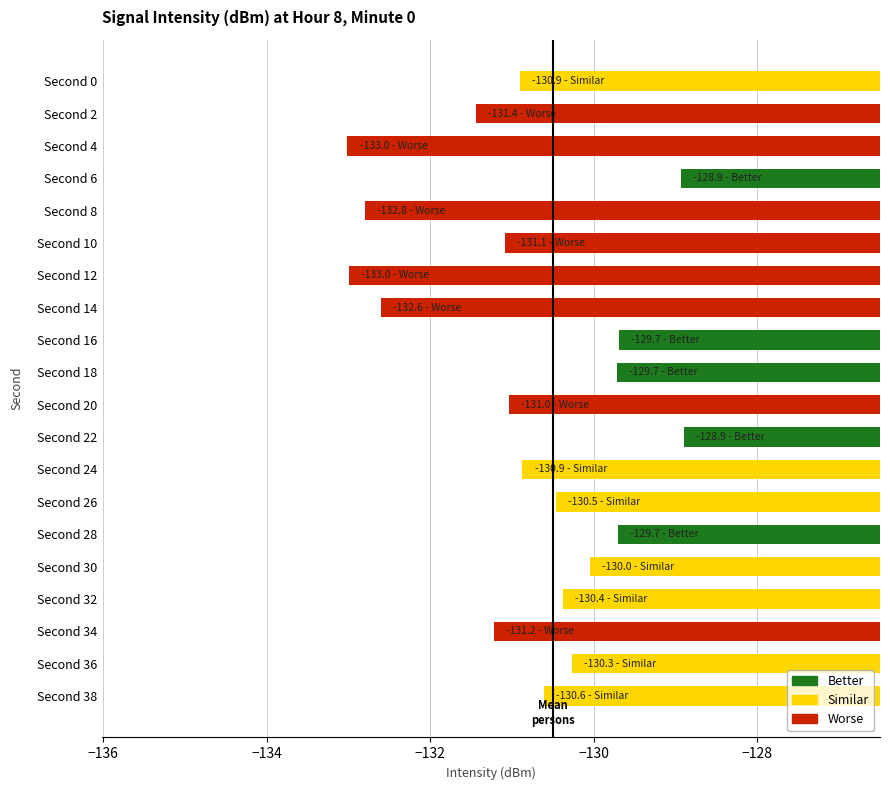

What is the change in value from Second 30 to Second 34?

-1.2